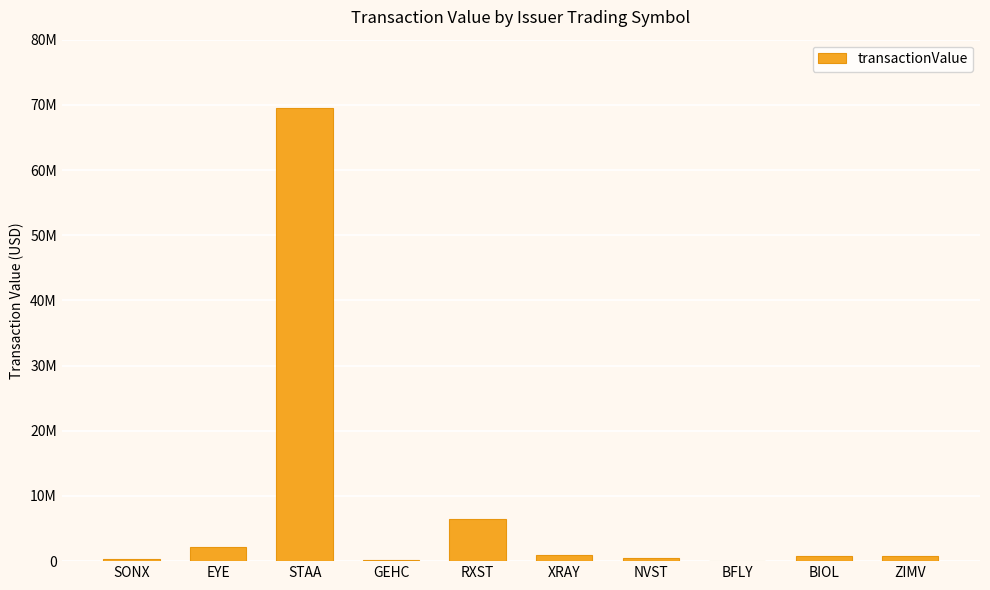

What is the greatest value displayed?

69506424